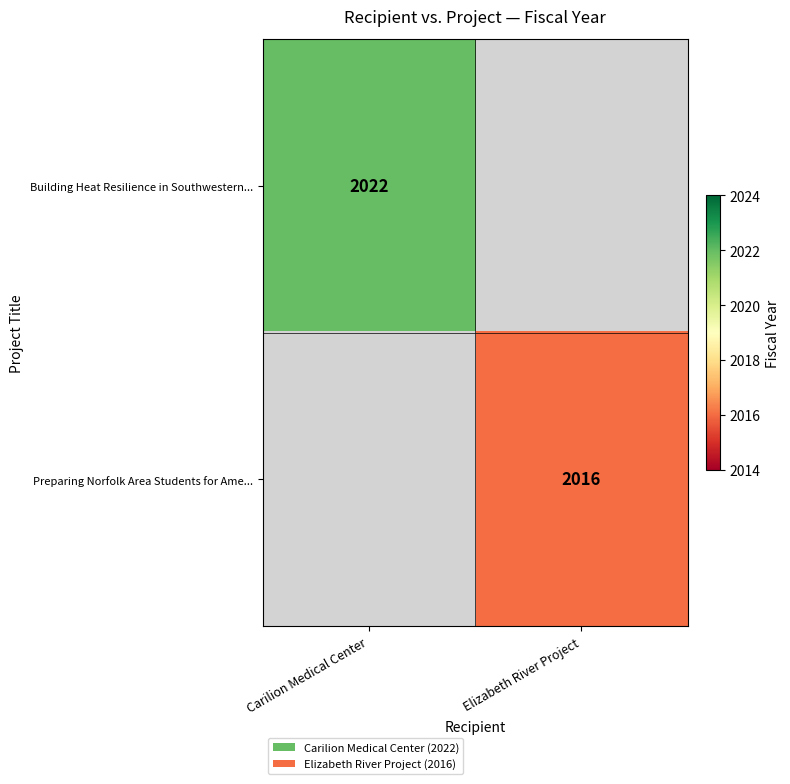

Is the value of Building Heat Resilience in Southwestern... at Carilion Medical Center greater than the value of Preparing Norfolk Area Students for Ame... at Elizabeth River Project?

Yes